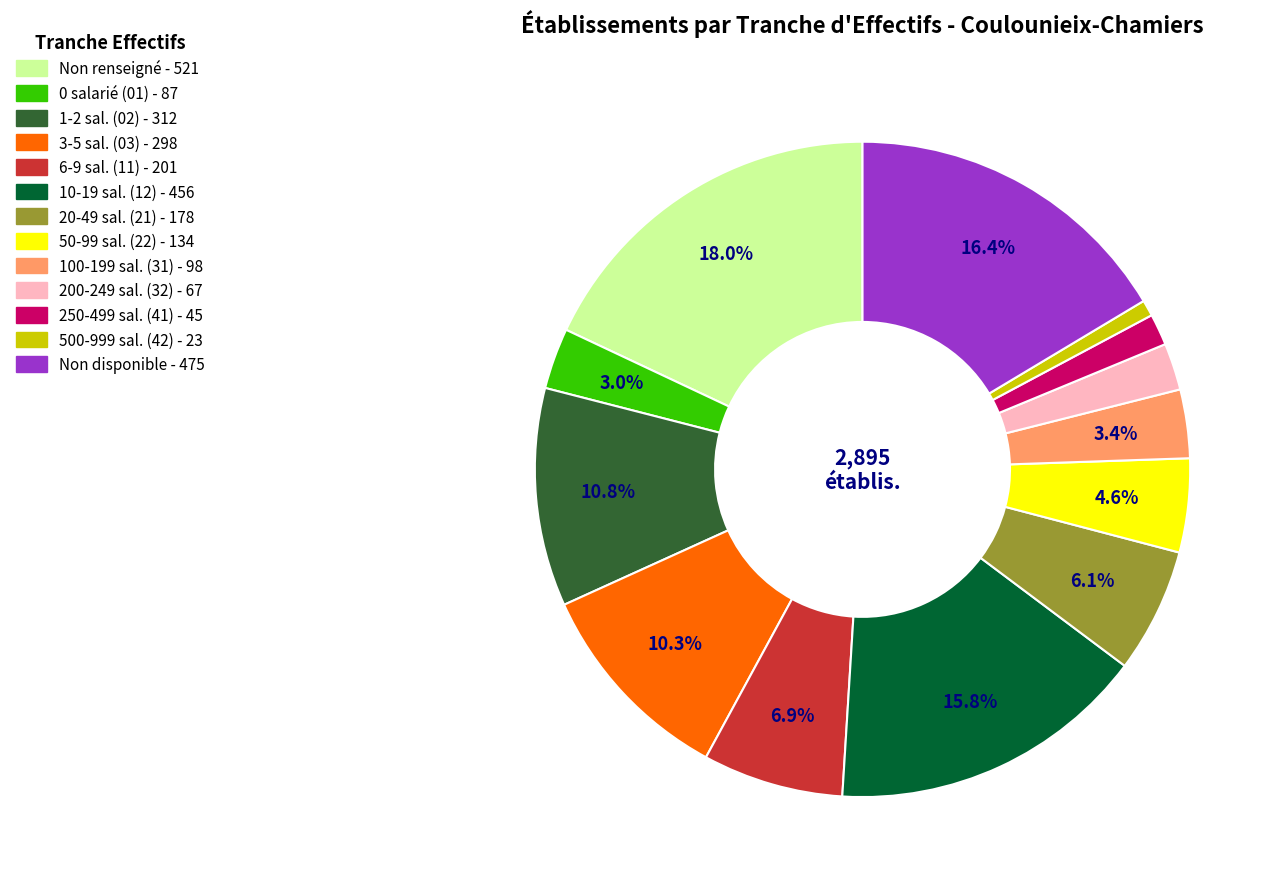

Is there a majority slice in this chart?

No